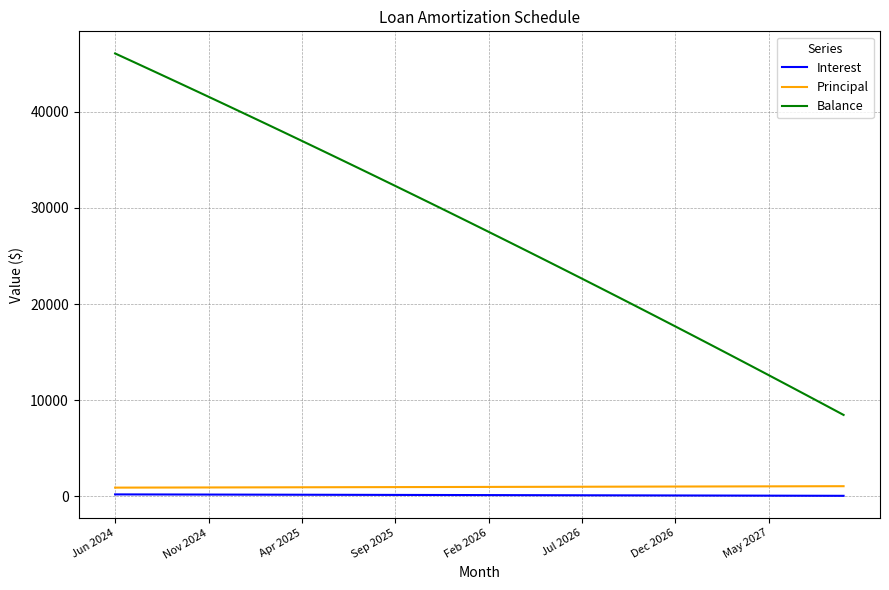

Is this an area chart (filled region under the line)?

No